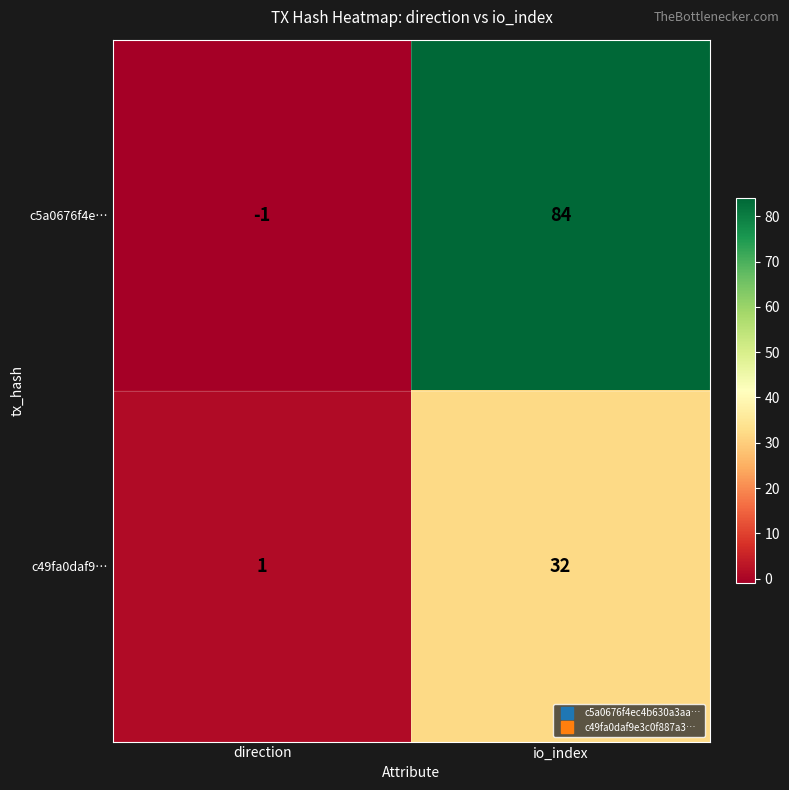

Reading left to right, extract all data points from this chart.

c5a0676f4e…: -1	84
c49fa0daf9…: 1	32